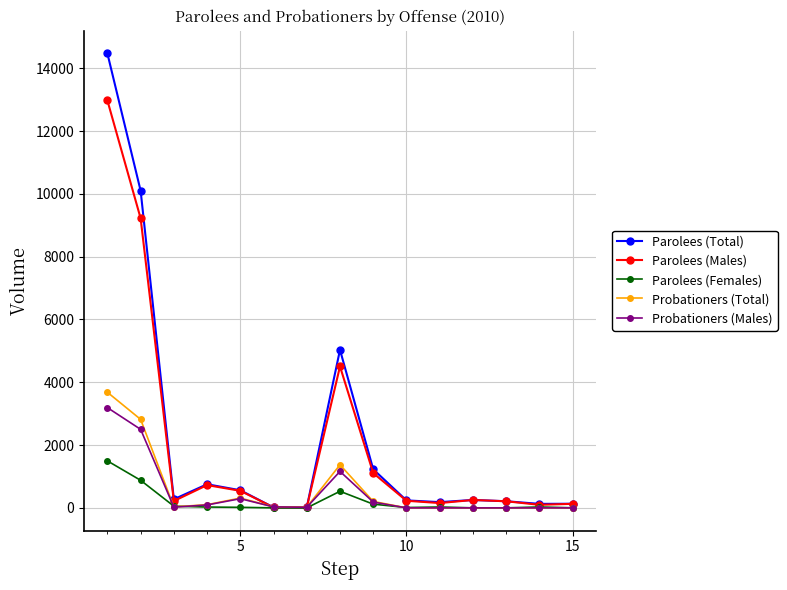

Which series has the widest spread of values?

Parolees (Total)